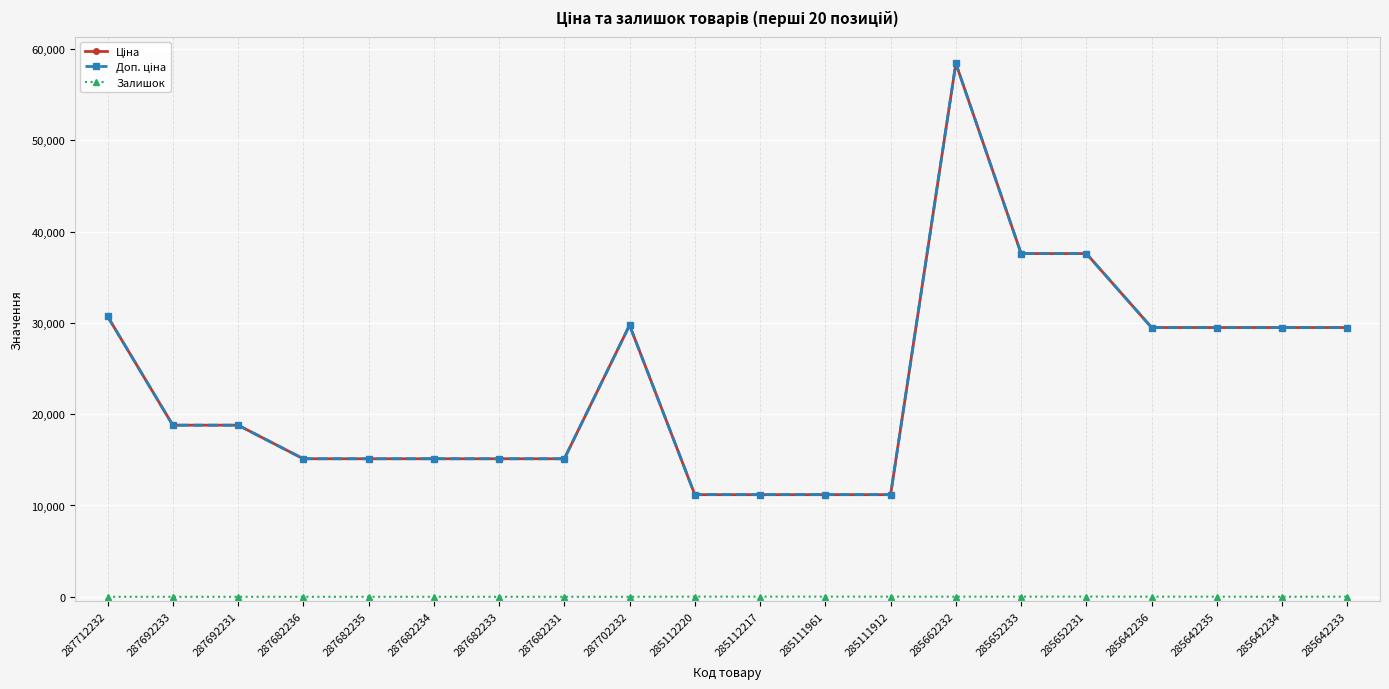

Reading left to right, extract all data points from this chart.

Ціна: 287712232=30717.1	287692233=18796.8	287692231=18796.8	287682236=15120.0	287682235=15120.0	287682234=15120.0	287682233=15120.0	287682231=15120.0	287702232=29747.2	285112220=11188.2	285112217=11188.2	285111961=11188.2	285111912=11188.2	285662232=58426.5	285652233=37593.6	285652231=37593.6	285642236=29491.5	285642235=29491.5	285642234=29491.5	285642233=29491.5
Доп. ціна: 287712232=30717.1	287692233=18796.8	287692231=18796.8	287682236=15120.0	287682235=15120.0	287682234=15120.0	287682233=15120.0	287682231=15120.0	287702232=29747.2	285112220=11188.2	285112217=11188.2	285111961=11188.2	285111912=11188.2	285662232=58426.5	285652233=37593.6	285652231=37593.6	285642236=29491.5	285642235=29491.5	285642234=29491.5	285642233=29491.5
Залишок: 287712232=0.0	287692233=0.0	287692231=0.0	287682236=0.0	287682235=0.0	287682234=0.0	287682233=0.0	287682231=0.0	287702232=0.0	285112220=17.0	285112217=17.0	285111961=17.0	285111912=15.0	285662232=12.0	285652233=12.0	285652231=22.0	285642236=11.0	285642235=11.0	285642234=0.0	285642233=13.0